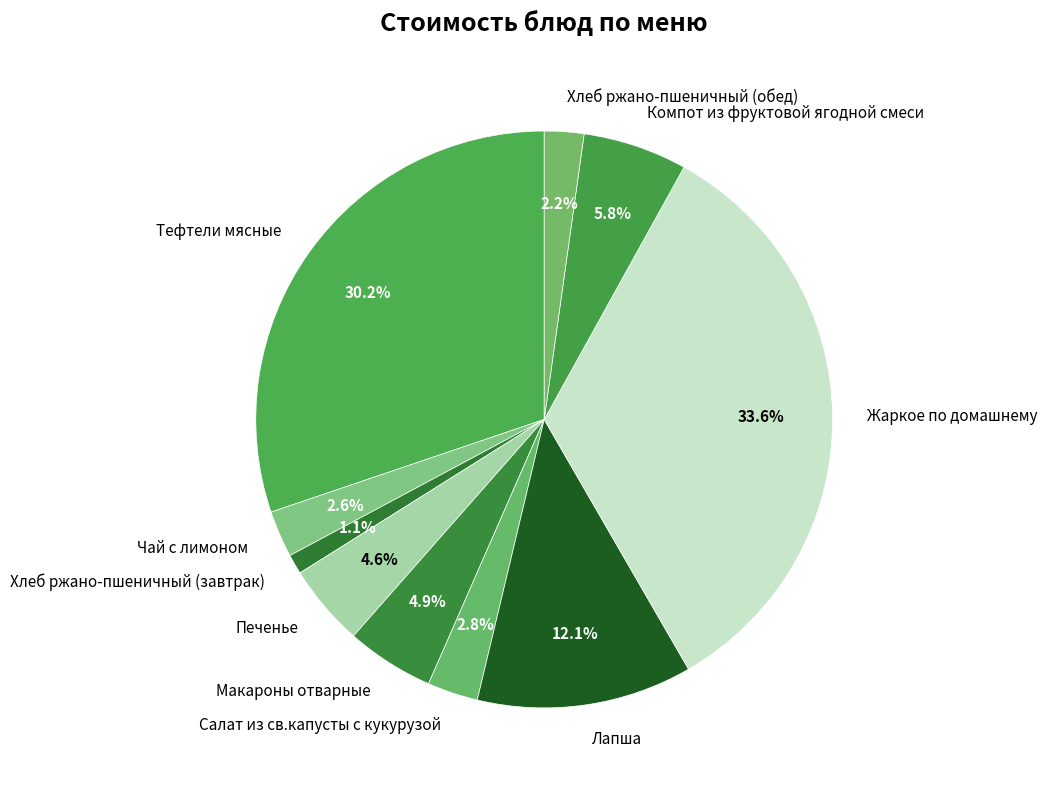

What percentage is the Тефтели мясные slice, to the nearest percent?

30%